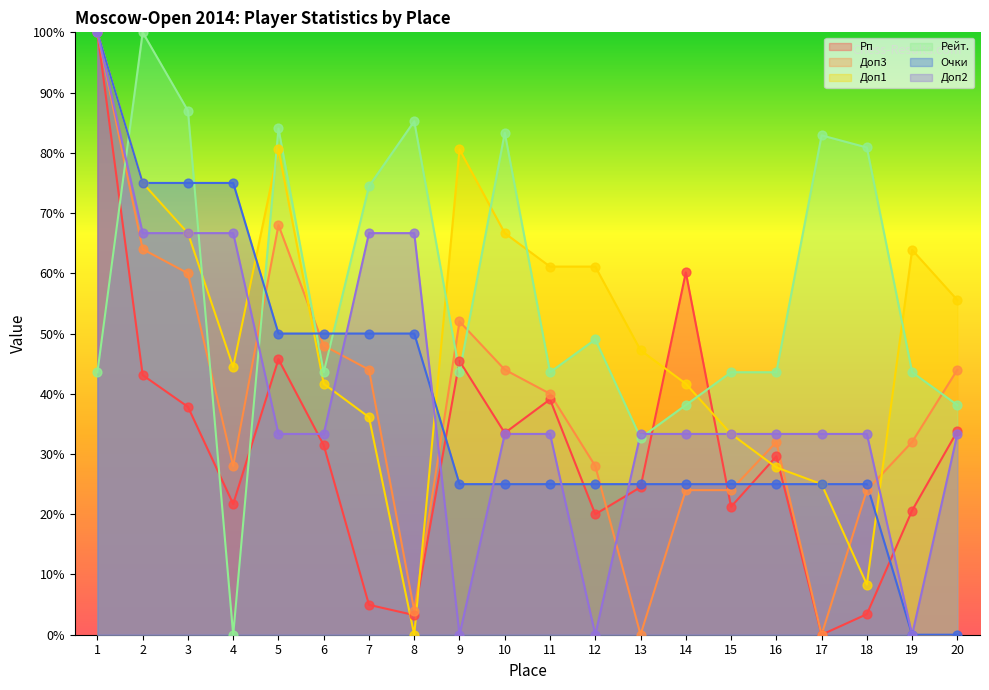

At how many categories does at least one series exceed 48?

17